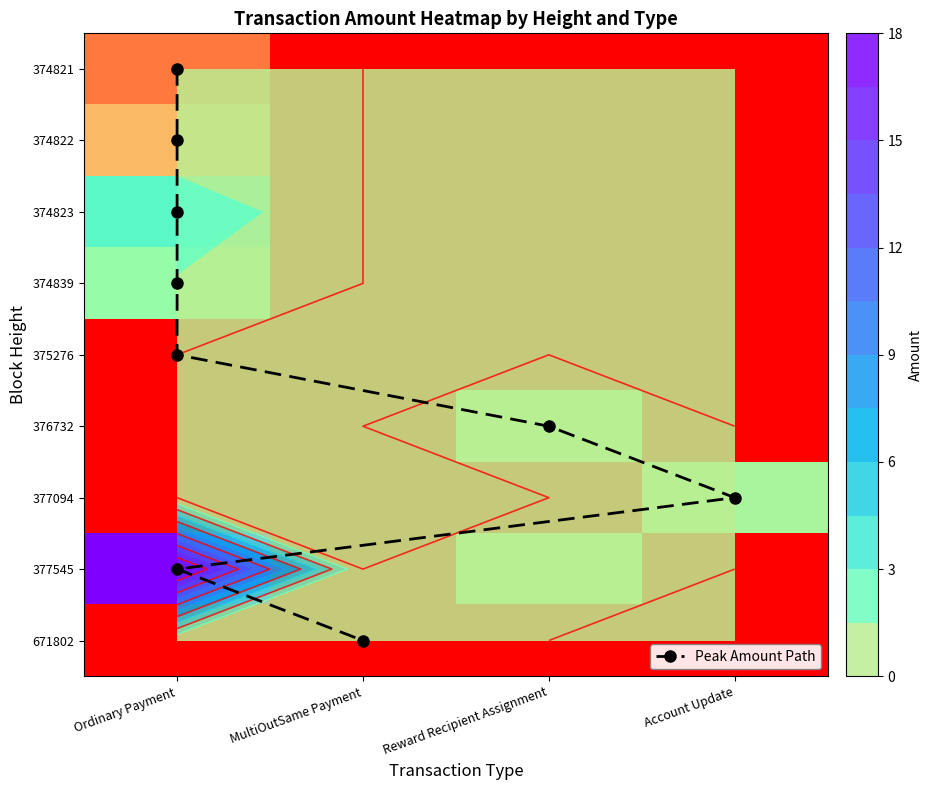

List the labels in order of Ordinary Payment value, largest first.

377545, 374823, 374839, 374822, 374821, 375276, 376732, 377094, 671802